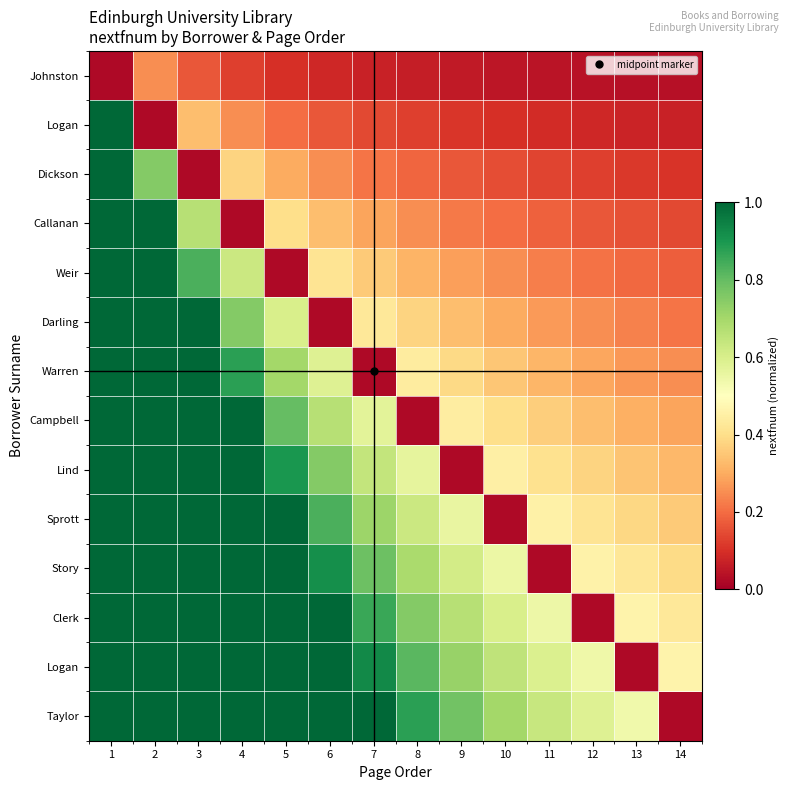

What is the difference between the highest and lowest values at 8?

0.9